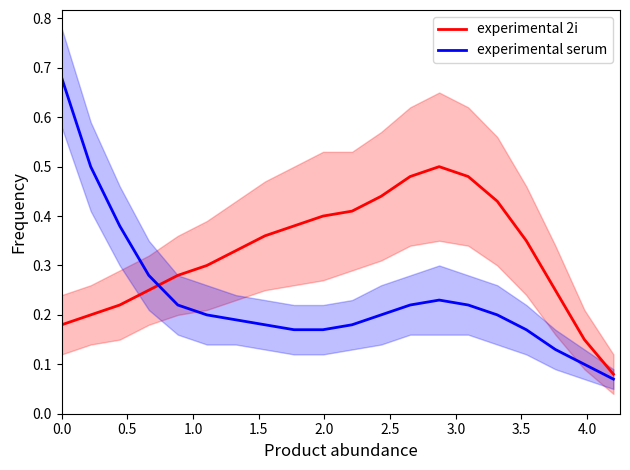

True or false: experimental serum has more than 1 interior local peaks.

False